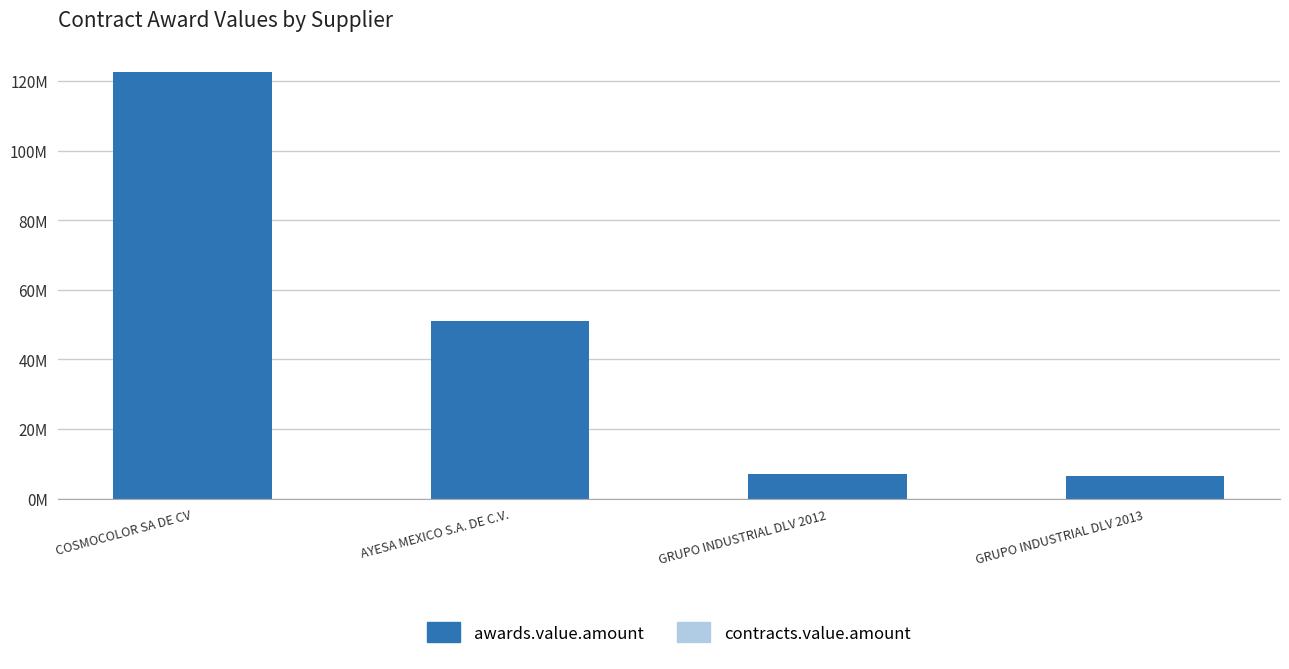

Which label corresponds to the largest value in the chart?

COSMOCOLOR SA DE CV